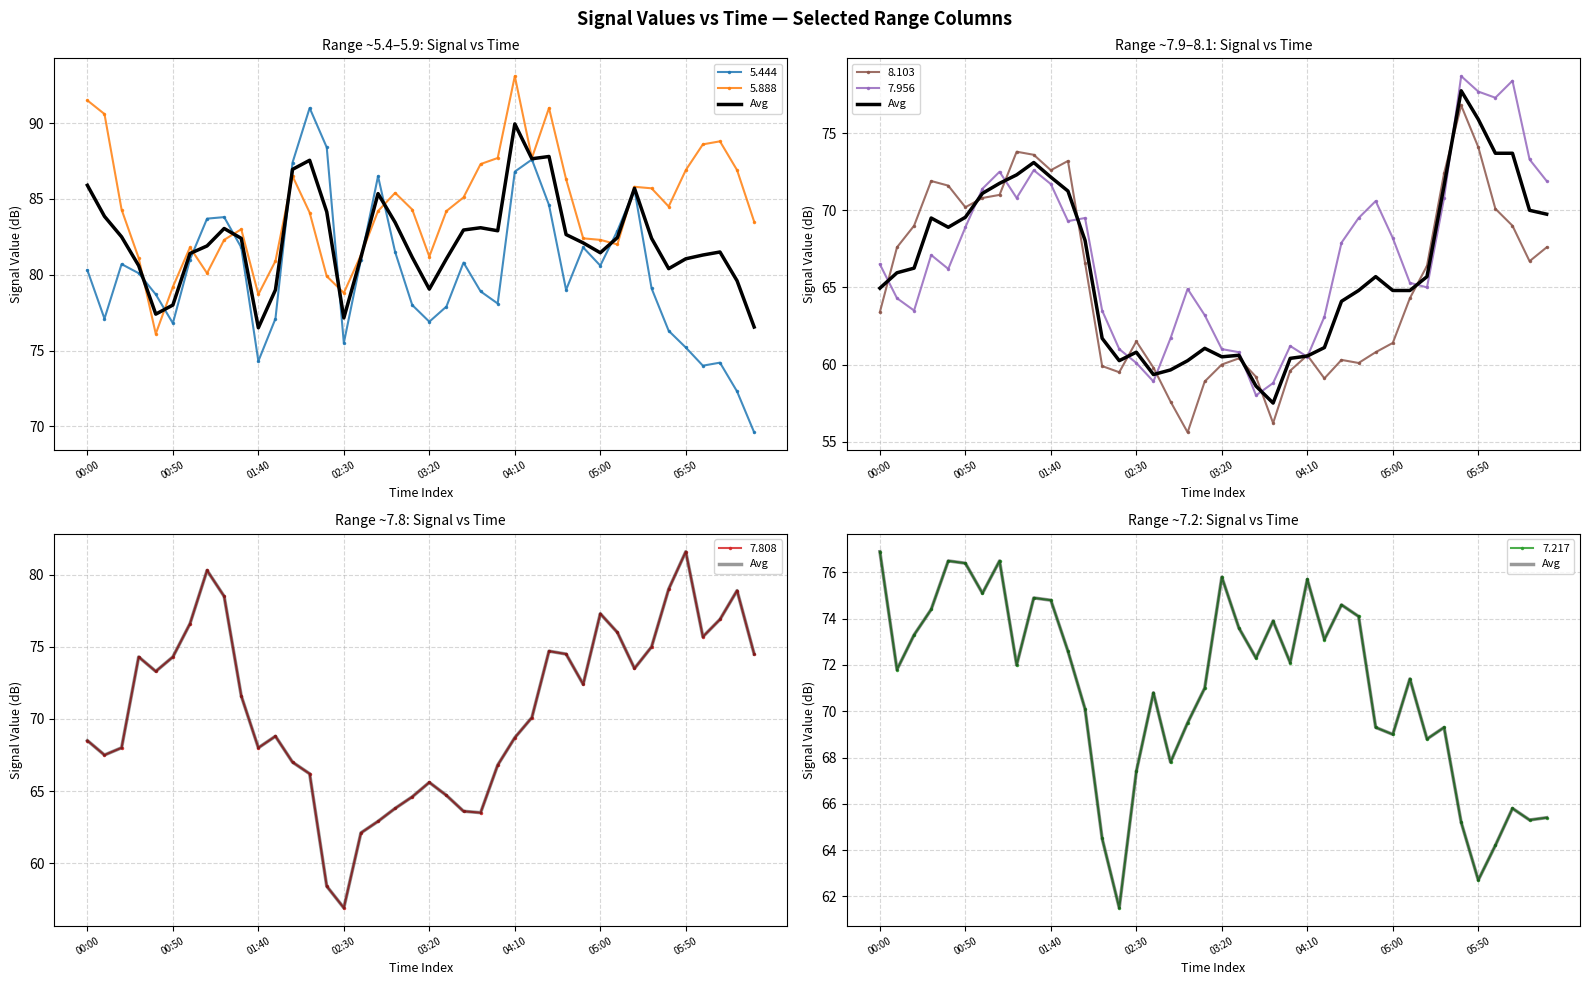

What is the sum of the values at 12 and 32?

138.9